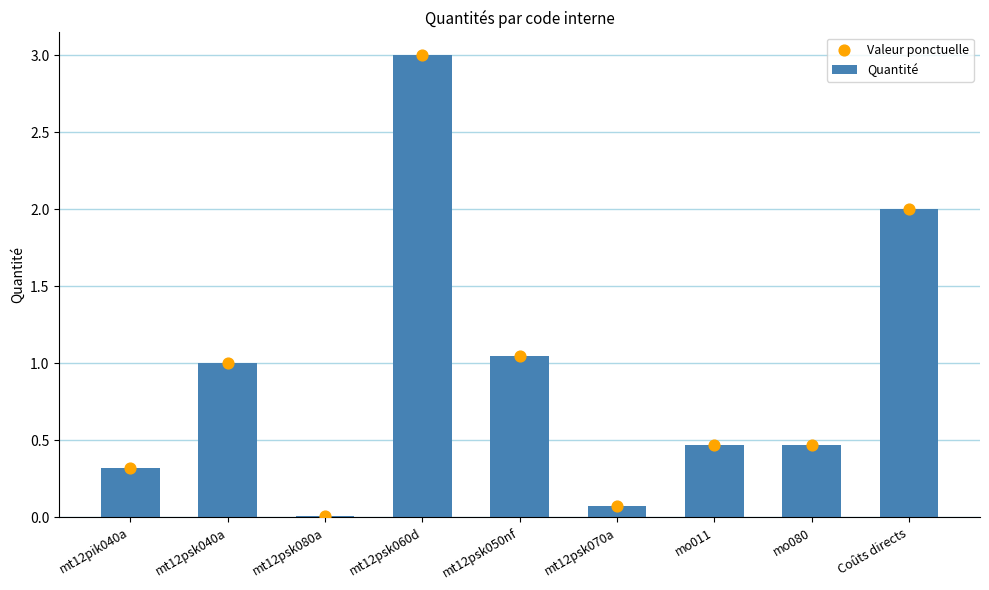

What are all the series names shown in the legend?

Quantité, Valeur ponctuelle